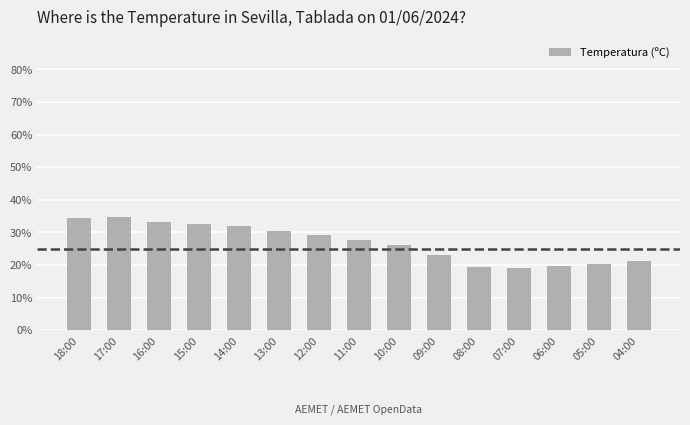

What is the change in value from 12:00 to 06:00?

-9.5